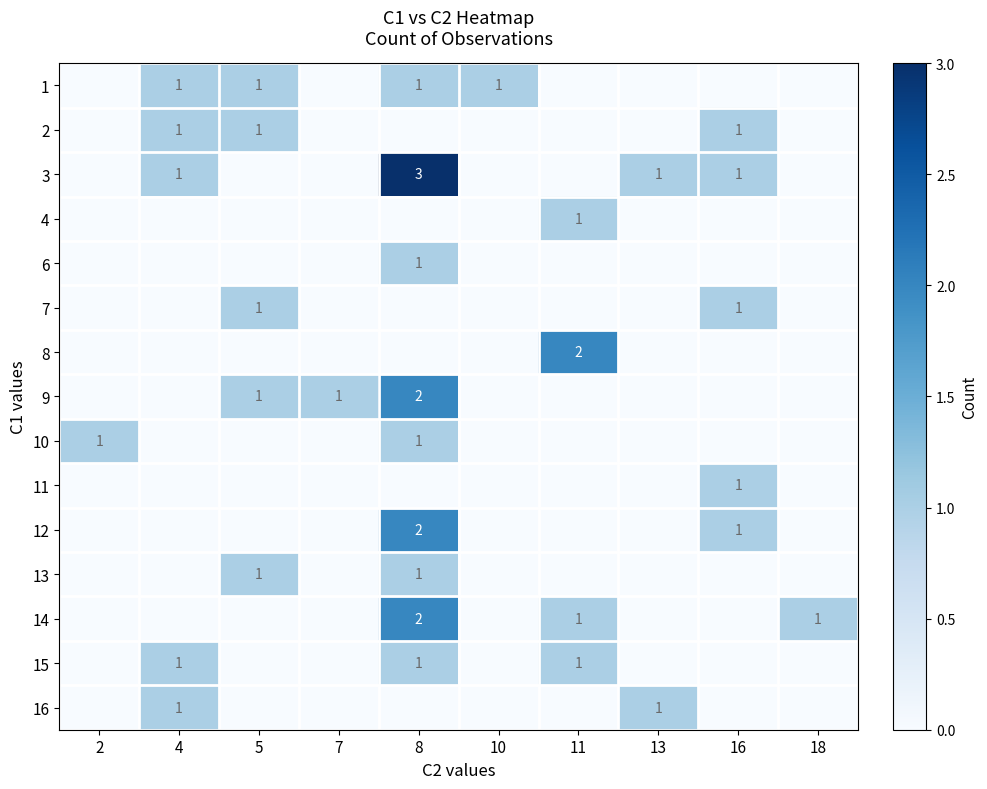

Rank the categories by row_4 value from lowest to highest.

2, 4, 5, 7, 10, 11, 13, 16, 18, 8